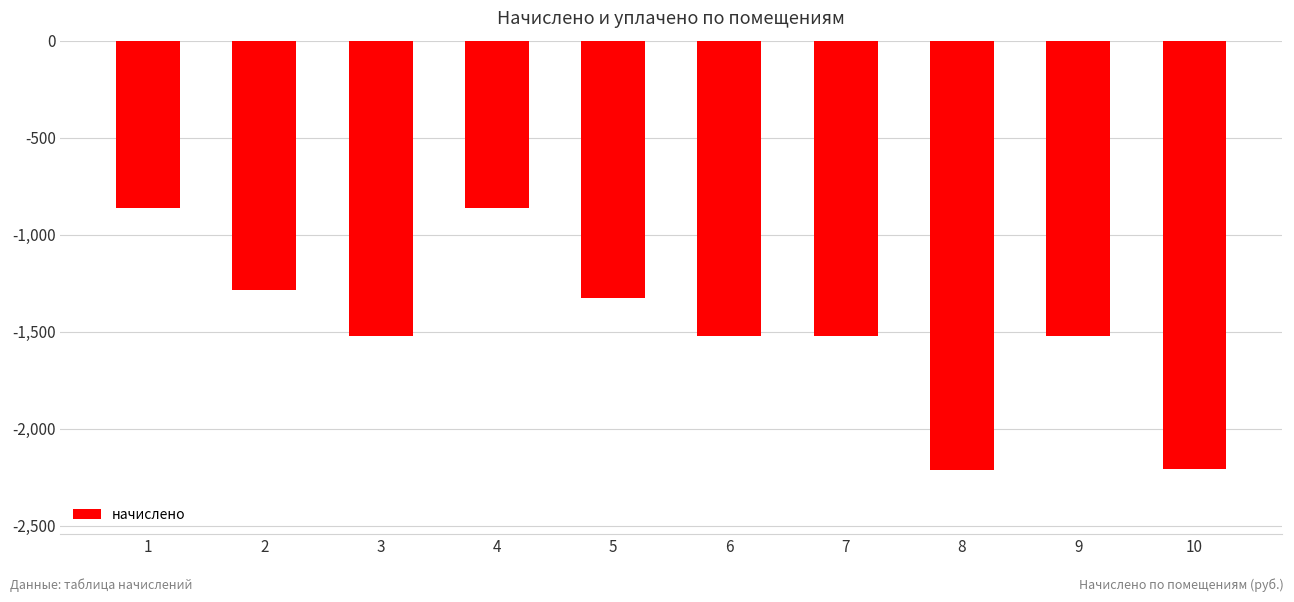

What is the average value?

-1483.7